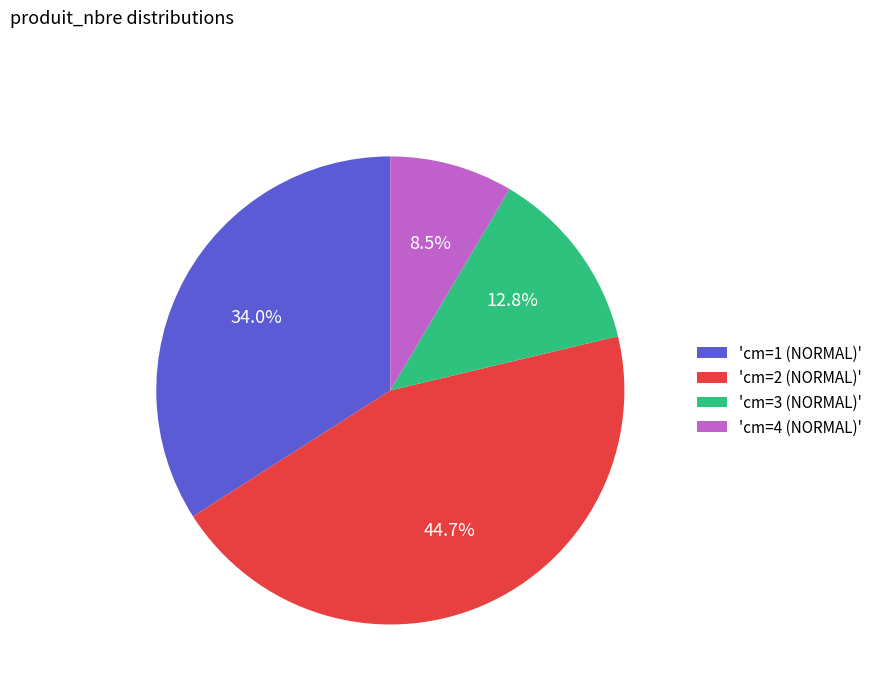

What is the ratio of the value at 'cm=3 (NORMAL)' to the value at 'cm=2 (NORMAL)'?

0.3